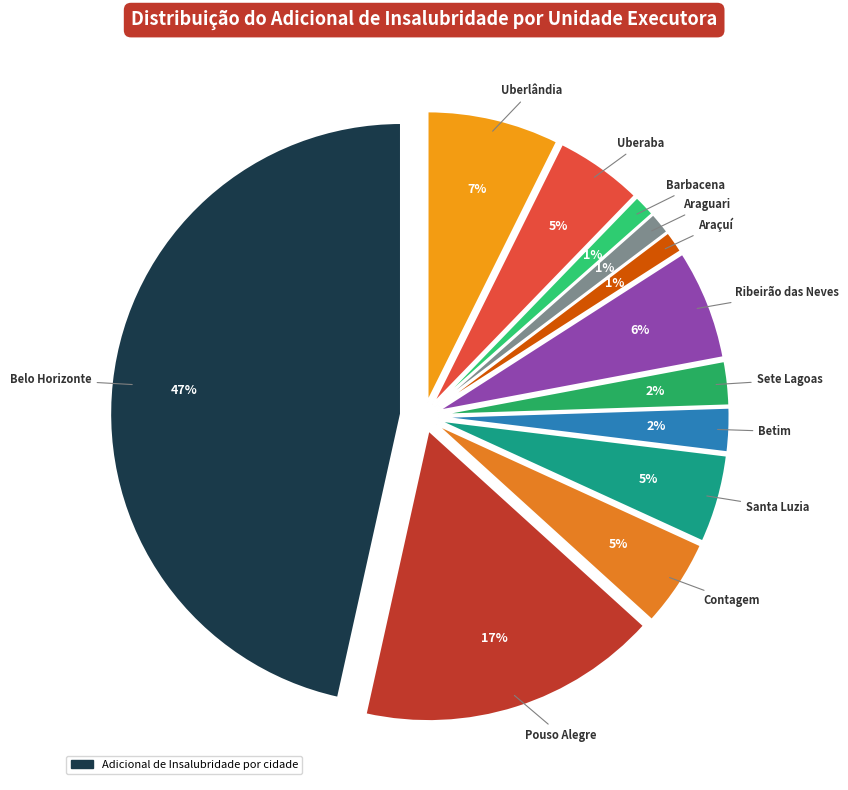

Rank the categories by value from lowest to highest.

Araçuí, Araguari, Barbacena, Betim, Sete Lagoas, Contagem, Santa Luzia, Uberaba, Ribeirão das Neves, Uberlândia, Pouso Alegre, Belo Horizonte